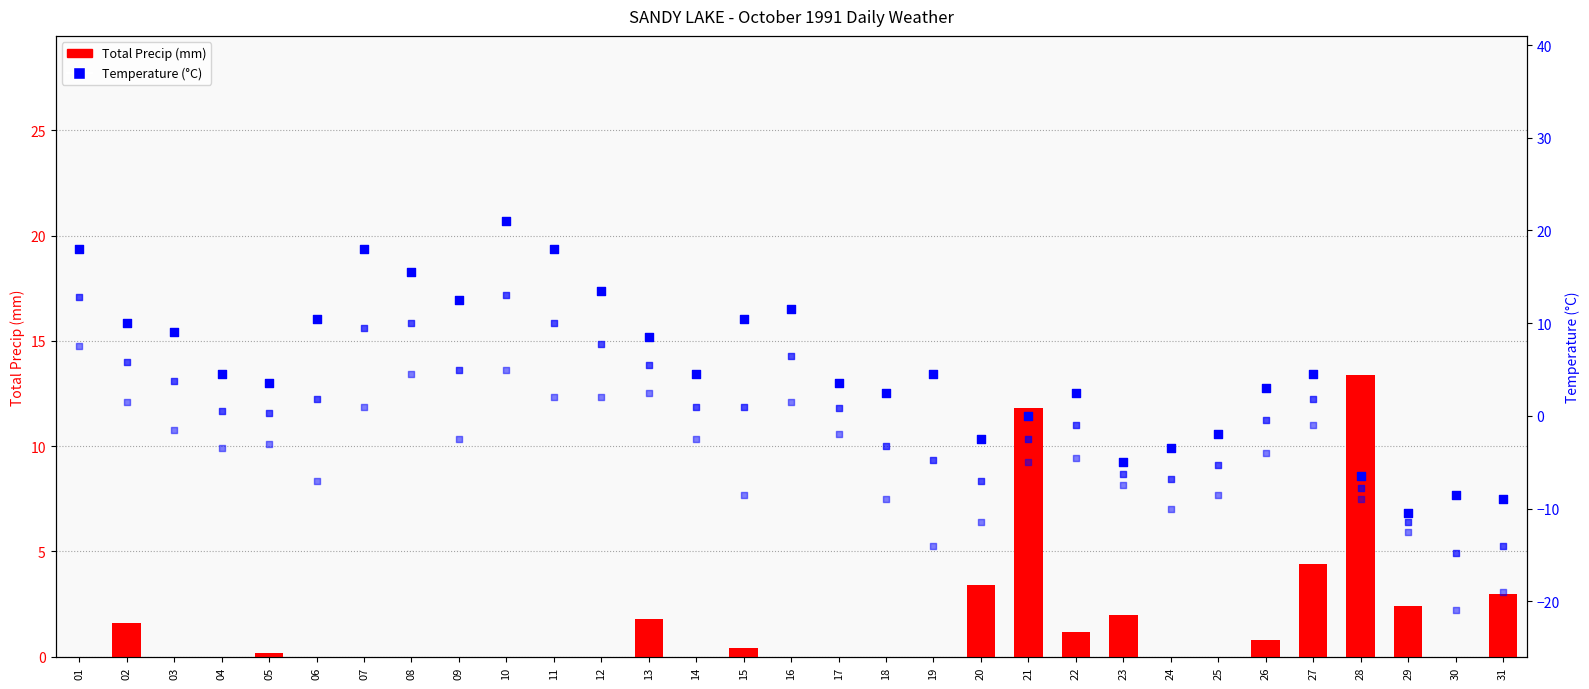

At how many categories does at least one series exceed -14?

31